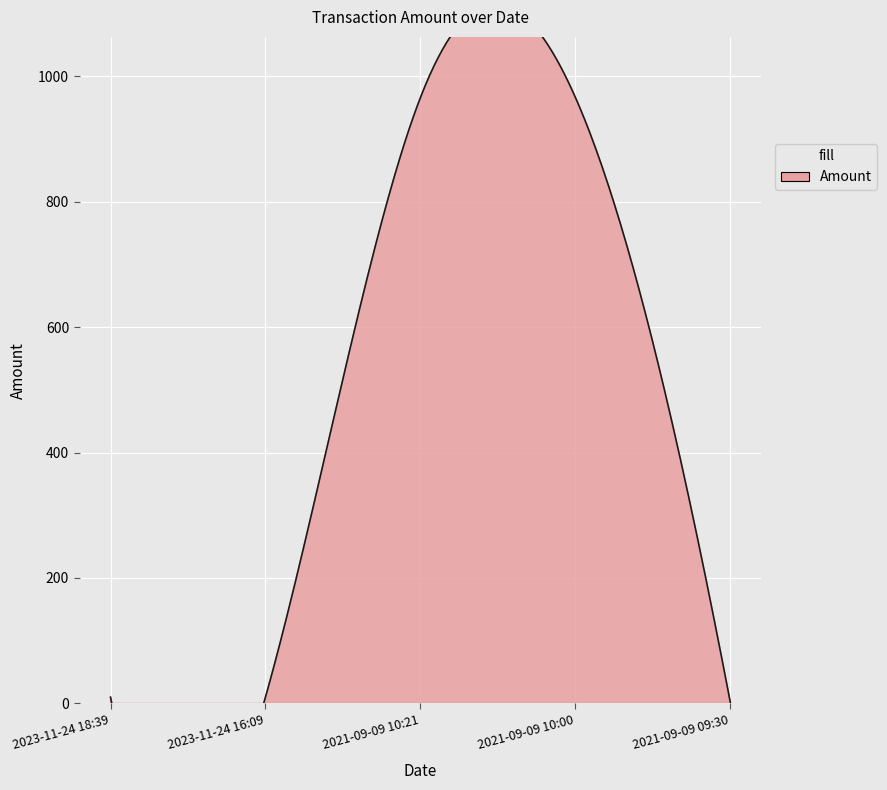

What is the difference between the second highest and second lowest values?

956.2